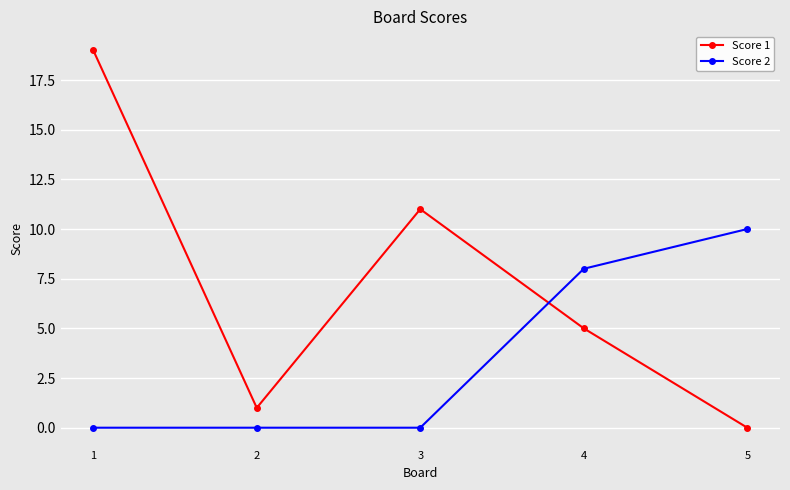

Reading left to right, what are all the values shown in this chart?

Score 1: 1=19	2=1	3=11	4=5	5=0
Score 2: 1=0	2=0	3=0	4=8	5=10